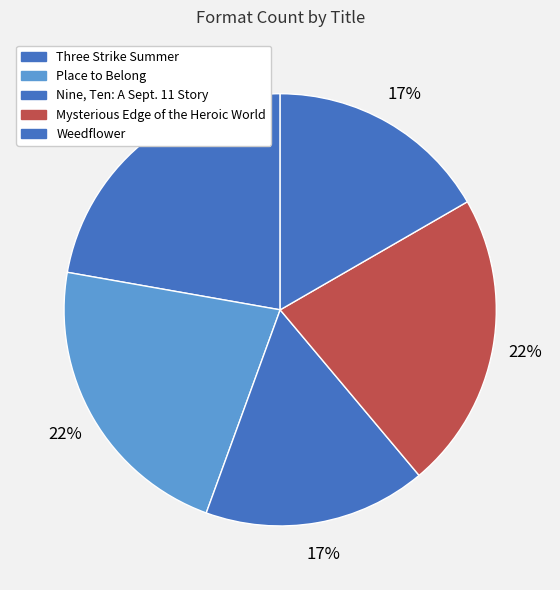

To the nearest percent, what is the difference between the largest and smallest slice percentages?

6%